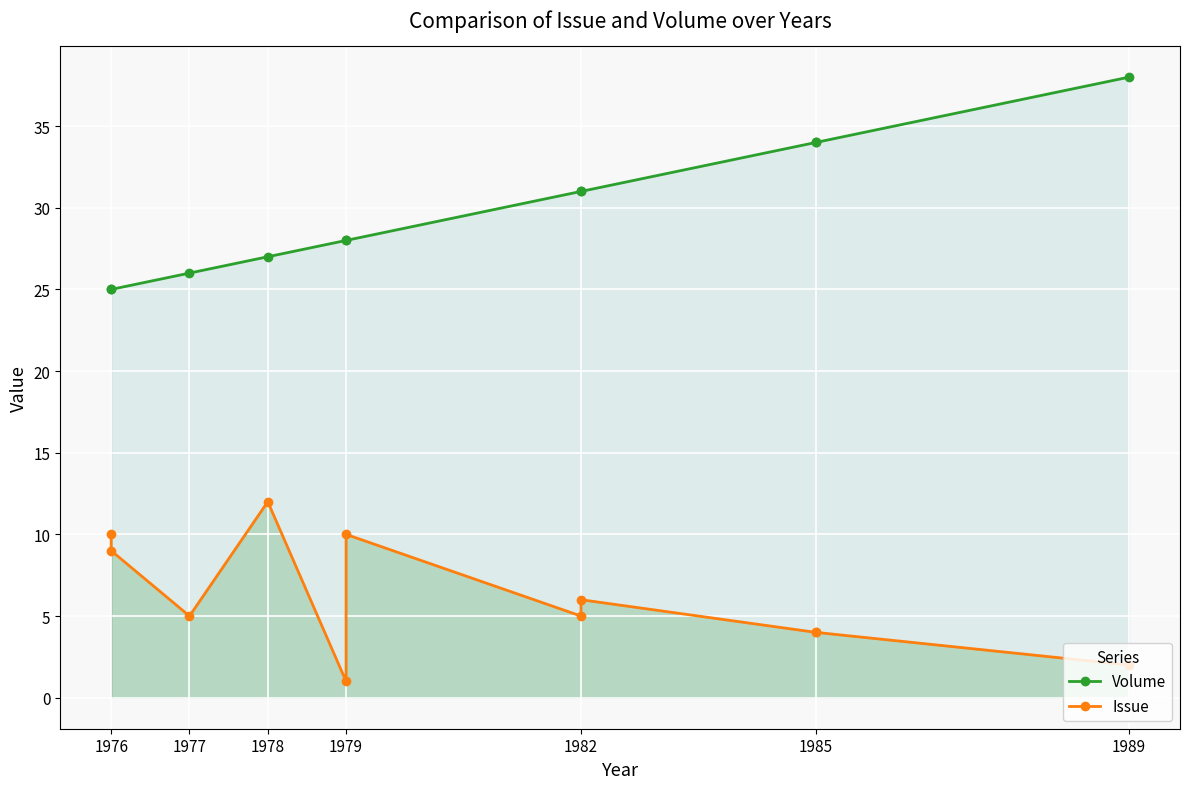

True or false: Issue has a value of 5 at 1985.

False